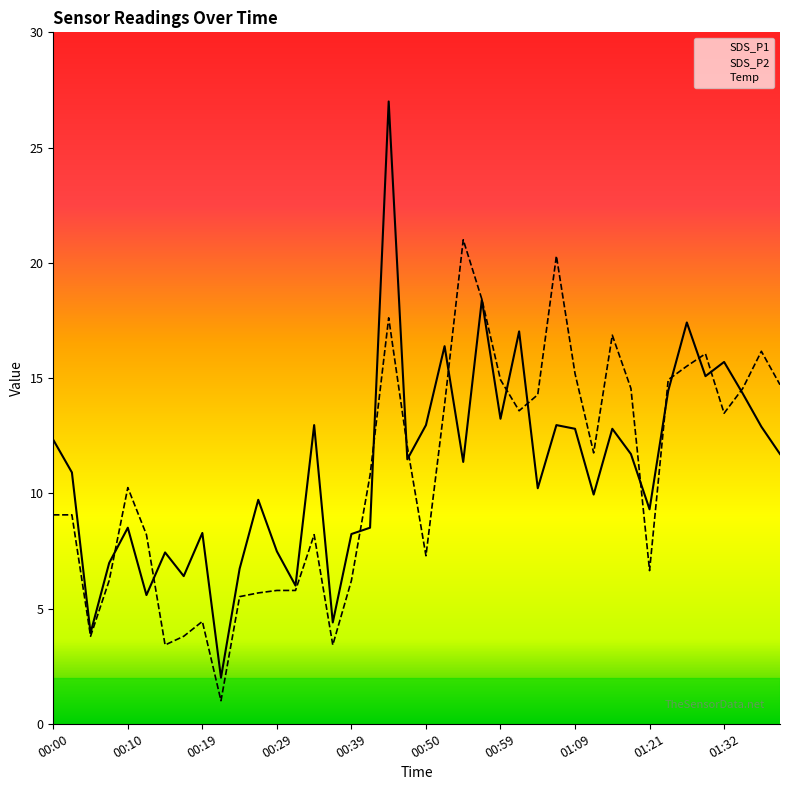

Does the chart display data point markers on the line(s)?

No